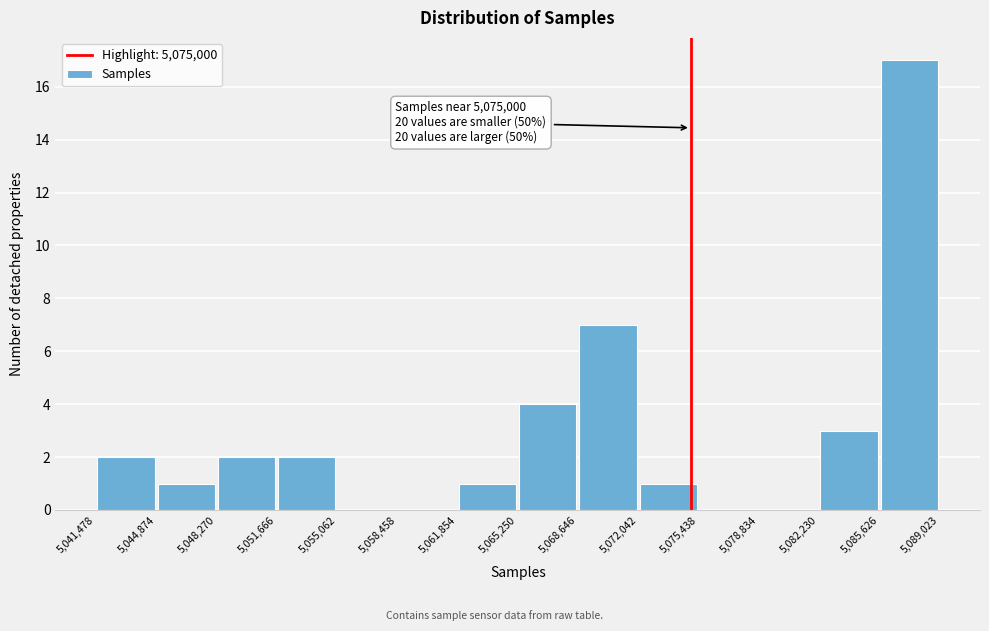

Over which range of the x-axis is the bar tallest?

5,085,626 to 5,089,023